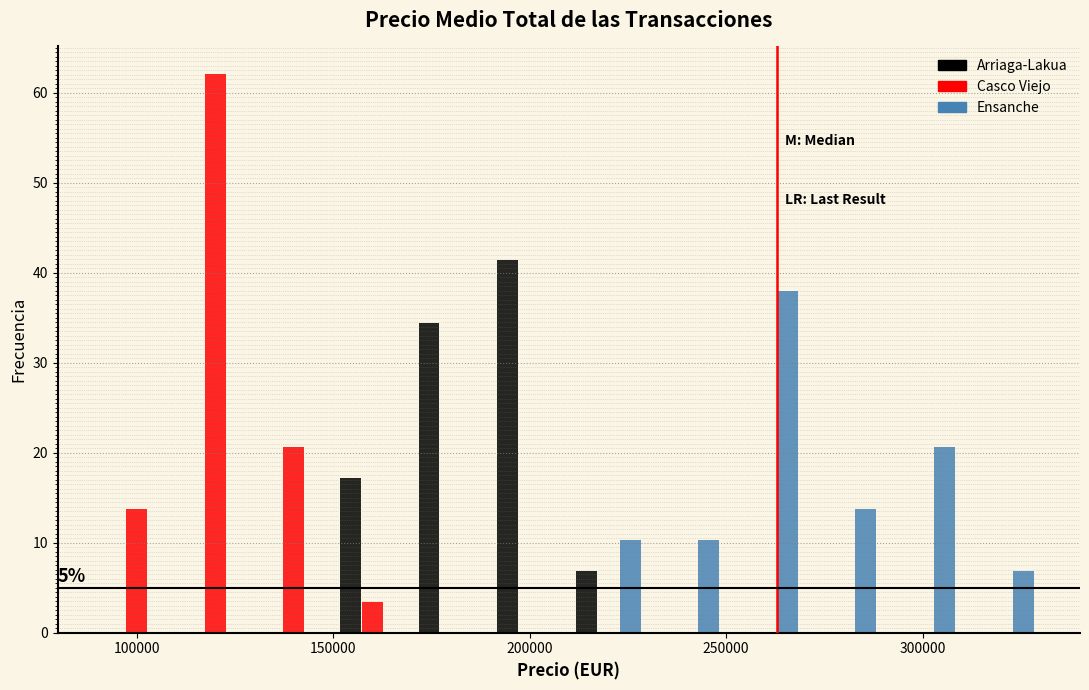

In the Ensanche series, which range on the x-axis has the tallest bar?

250000 to 270000